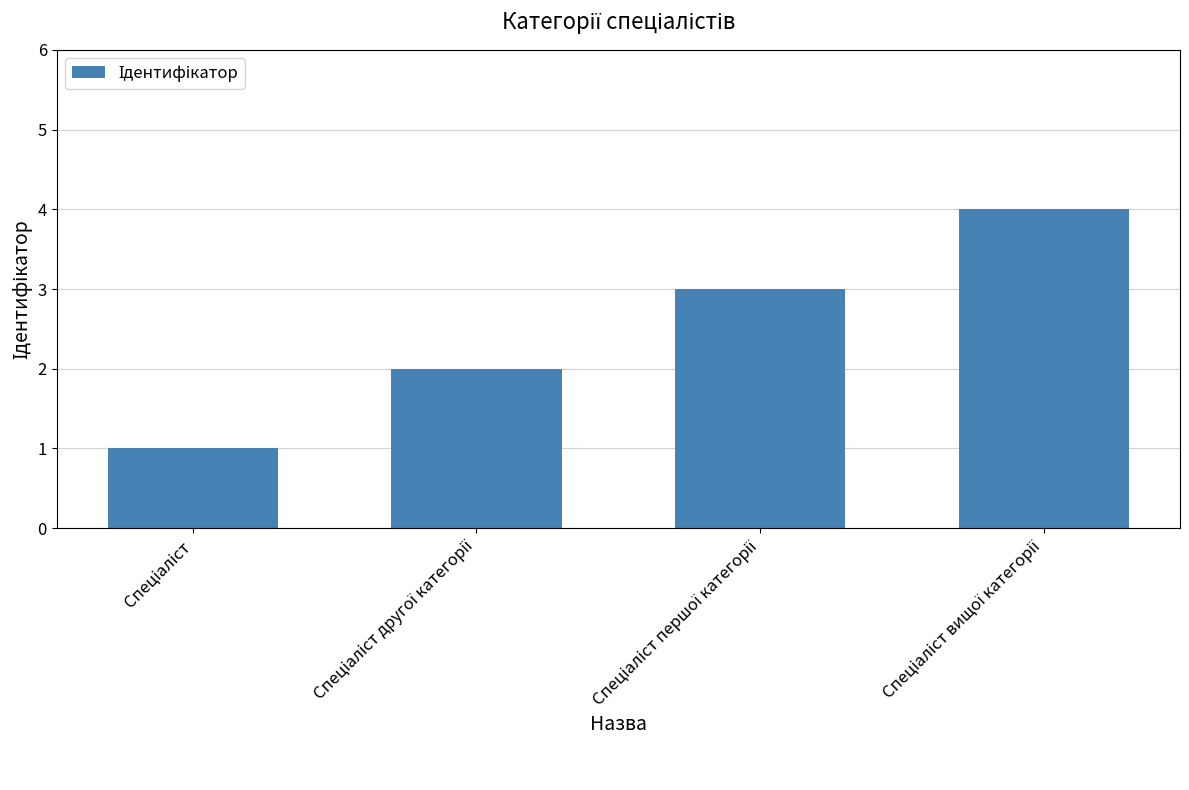

How many data points does each series have?

4